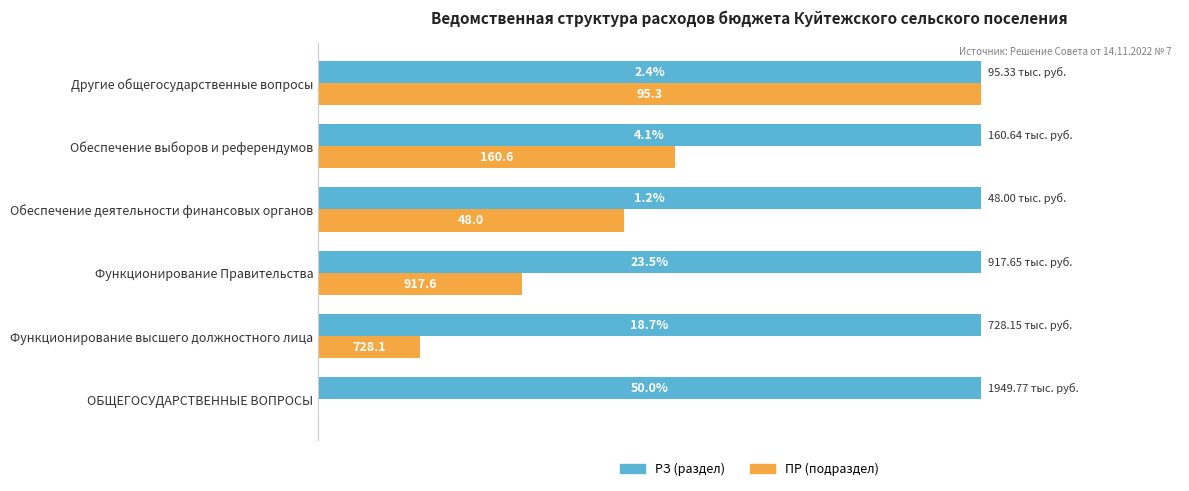

Rank the series by their maximum value, from highest to lowest.

ПР (подраздел), РЗ (раздел)